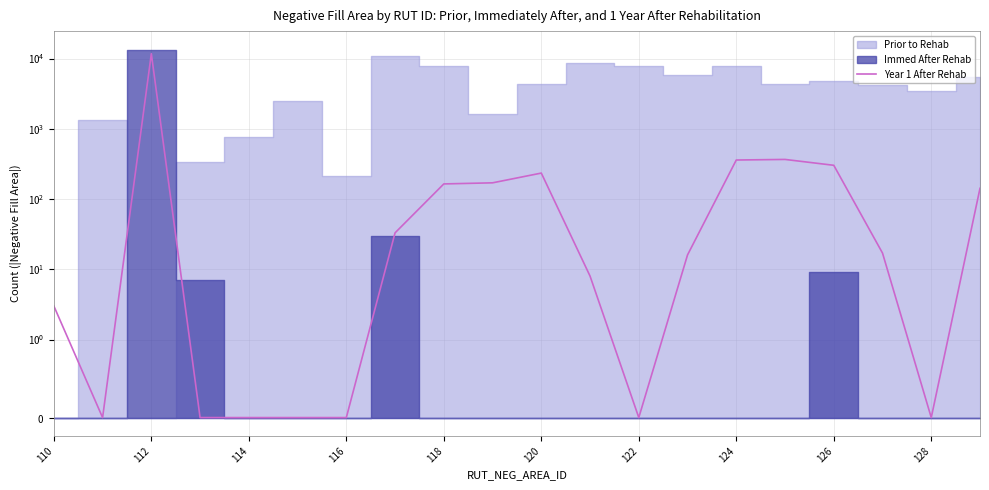

How many categories are shown in the chart?

20